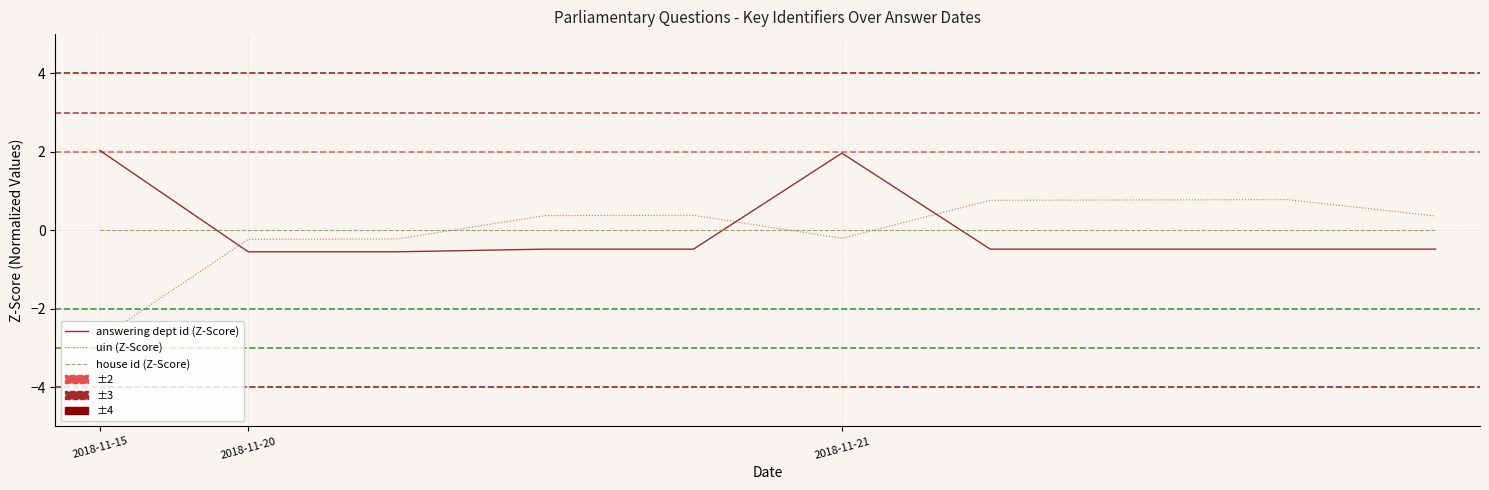

What is the smallest value displayed?

-2.8